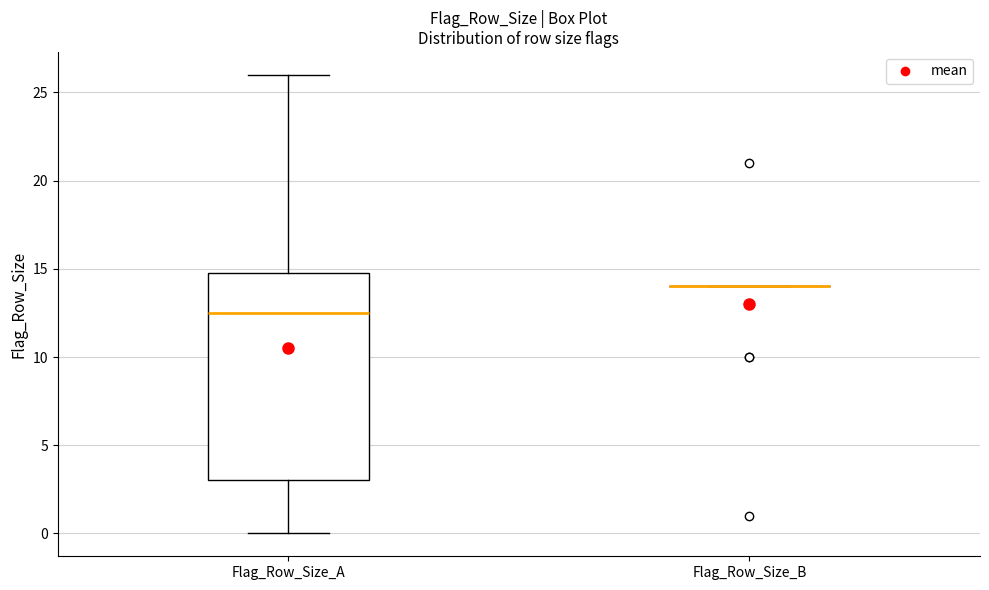

Which box is the tallest, from its lower edge to its upper edge?

Flag_Row_Size_A